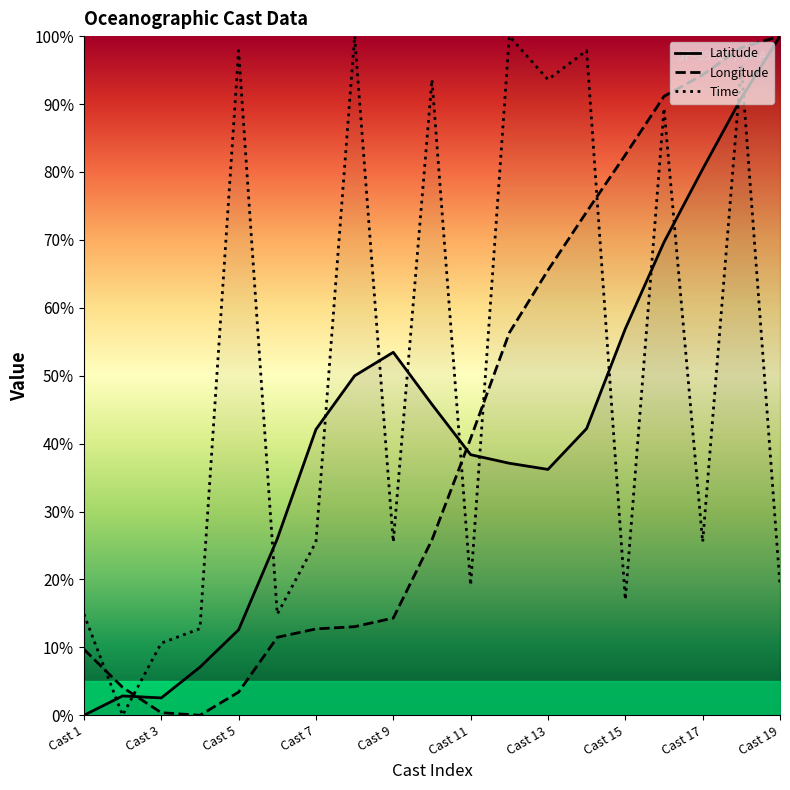

The Time series shows 97.9 at 14. True or false?

True